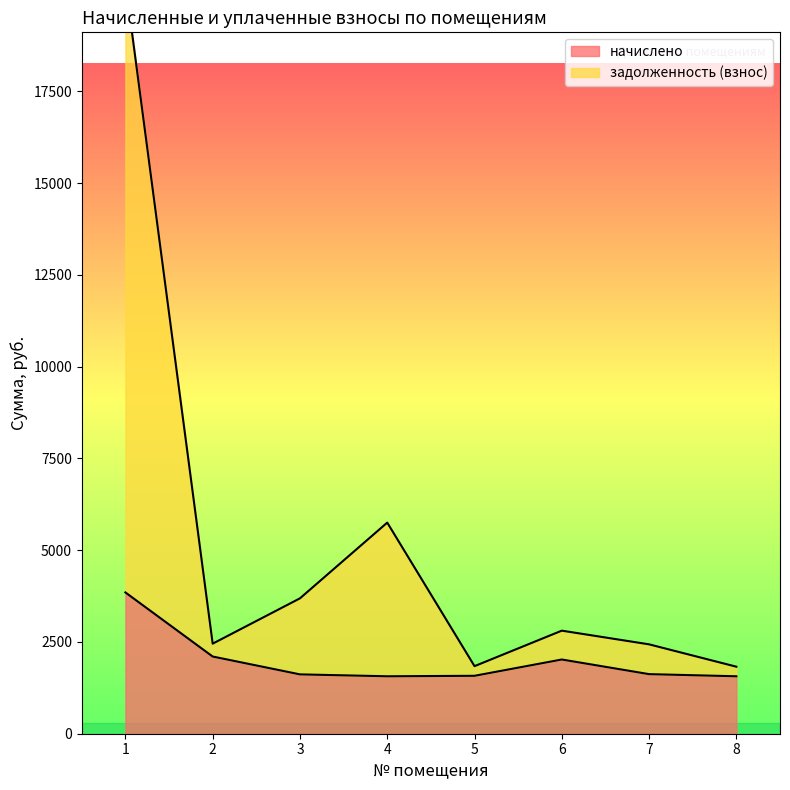

Is it true that начислено equals 879.2 at 2?

False